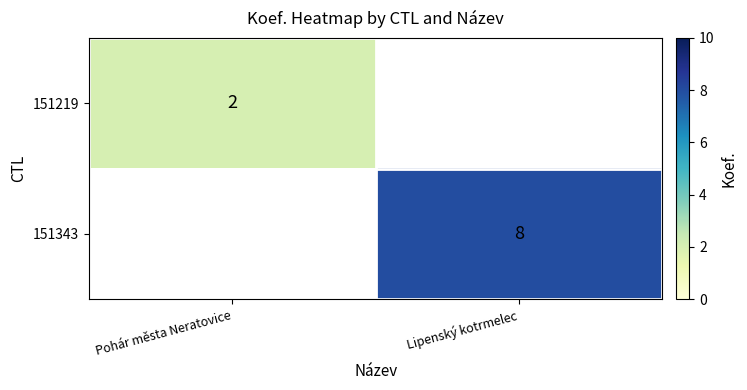

How many distinct data groups are displayed?

2